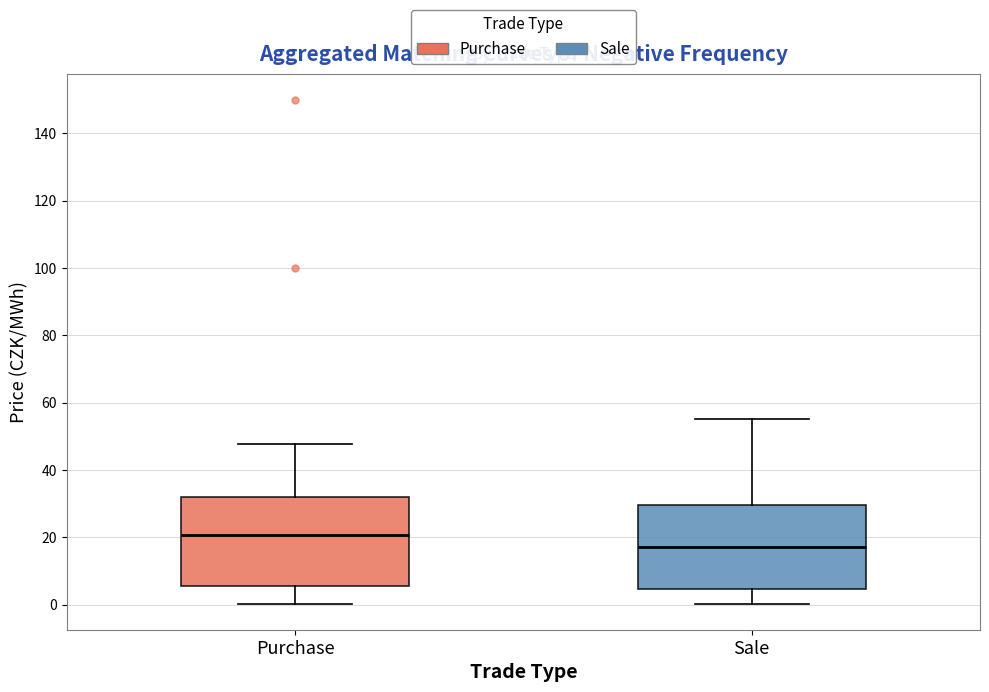

Reading left to right, transcribe this box plot: for each box, give where its median line is, the range the box spans, and where its two whiskers end, as read against the y-axis. The values are not printed on the chart, so give them approximately, as read against the axis.

Purchase: median 20, box 6 to 32, whiskers 0 to 48
Sale: median 18, box 4 to 30, whiskers 0 to 56